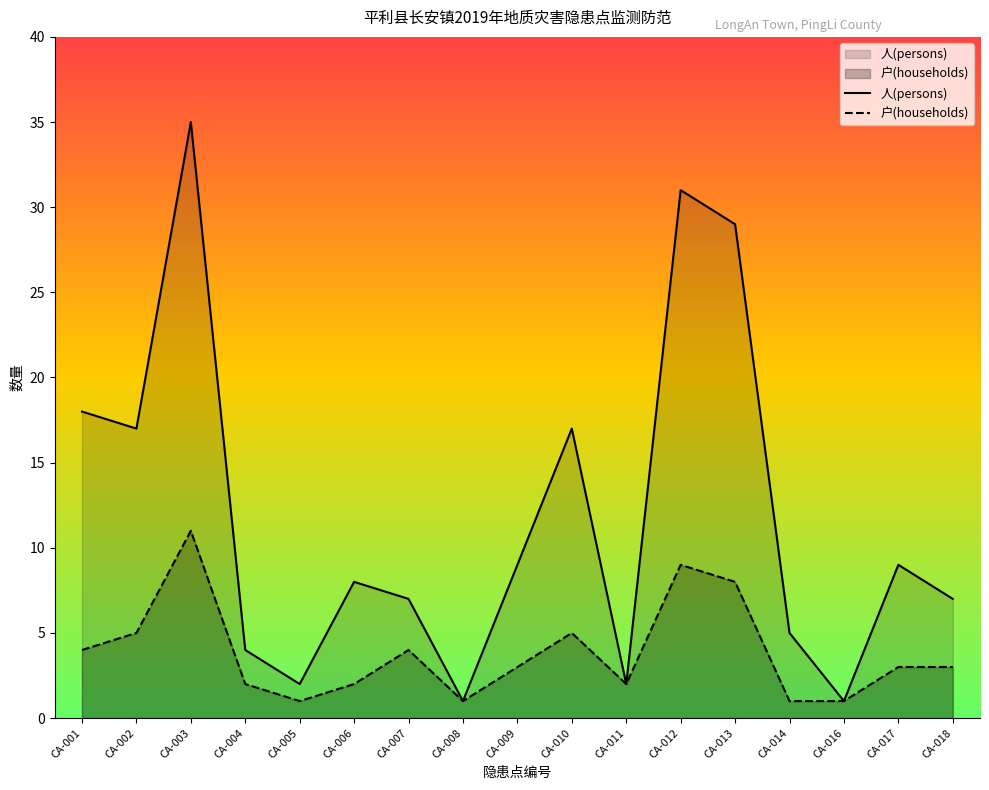

At which category is the sum across all series the highest?

CA-003